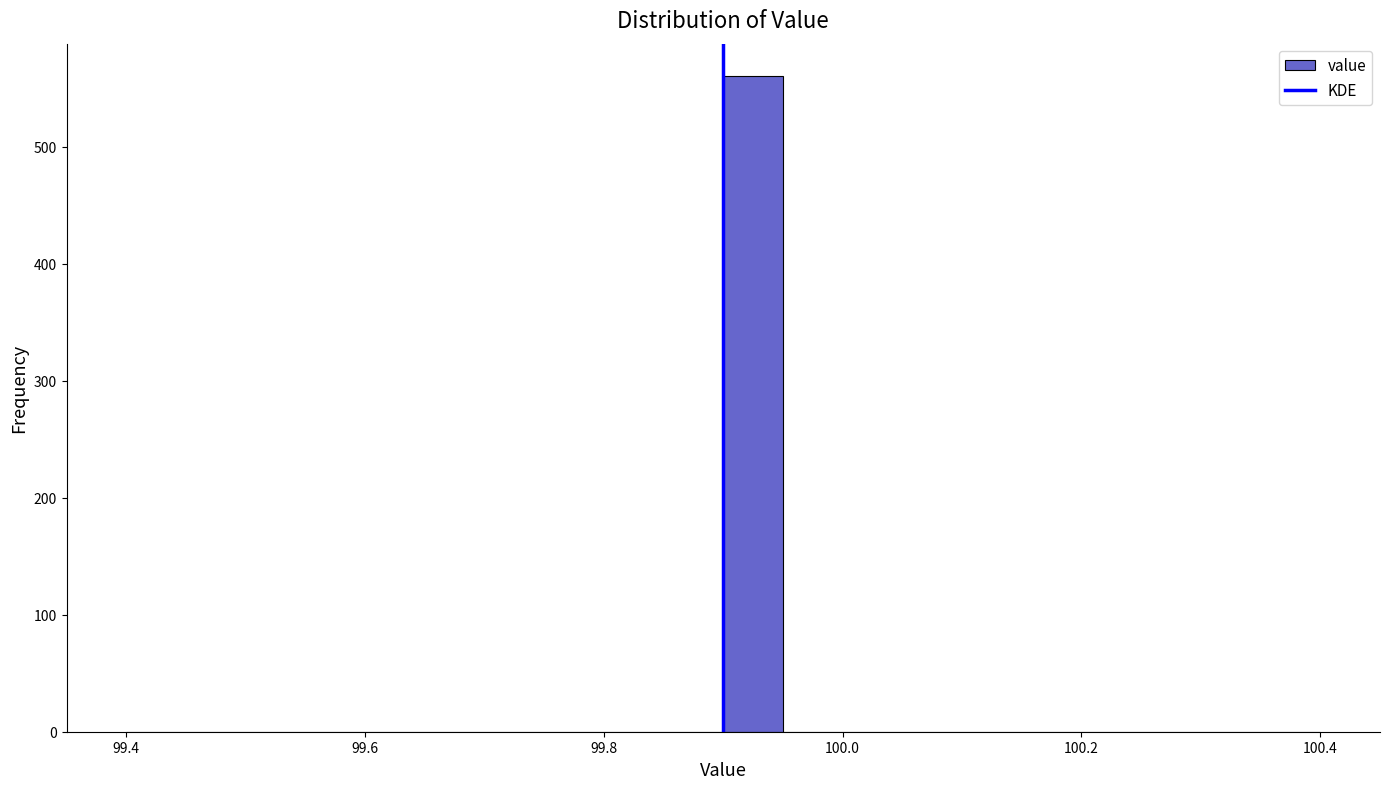

Around what value on the x-axis is the tallest bar? Give the approximate position of its centre, as read against the axis.

99.92